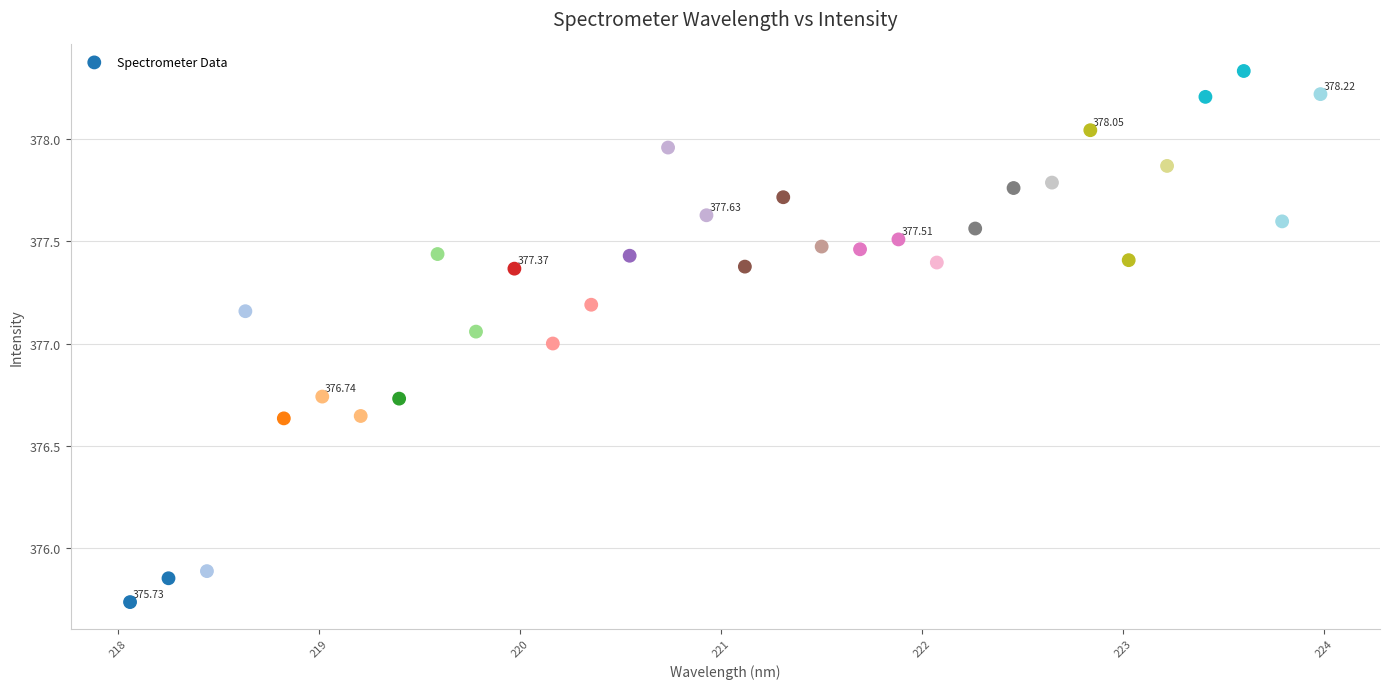

What is the range of Y values (max minus min)?

2.6